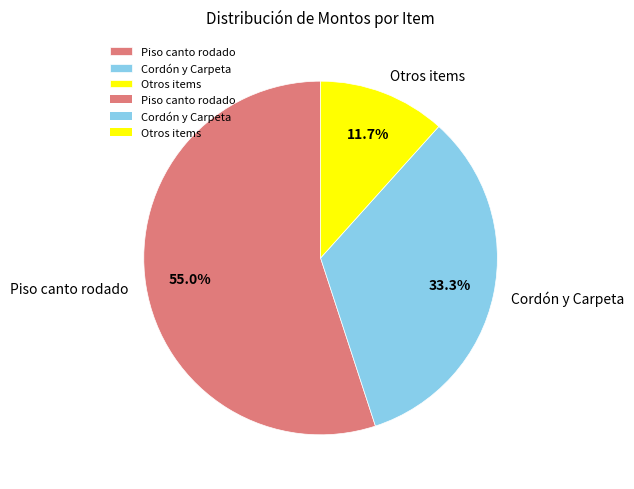

Rank the categories by value from highest to lowest.

Piso canto rodado, Cordón y Carpeta, Otros items